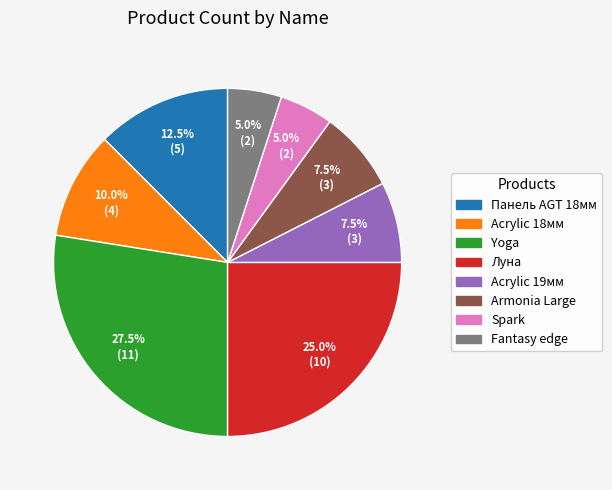

Is there a majority slice in this chart?

No